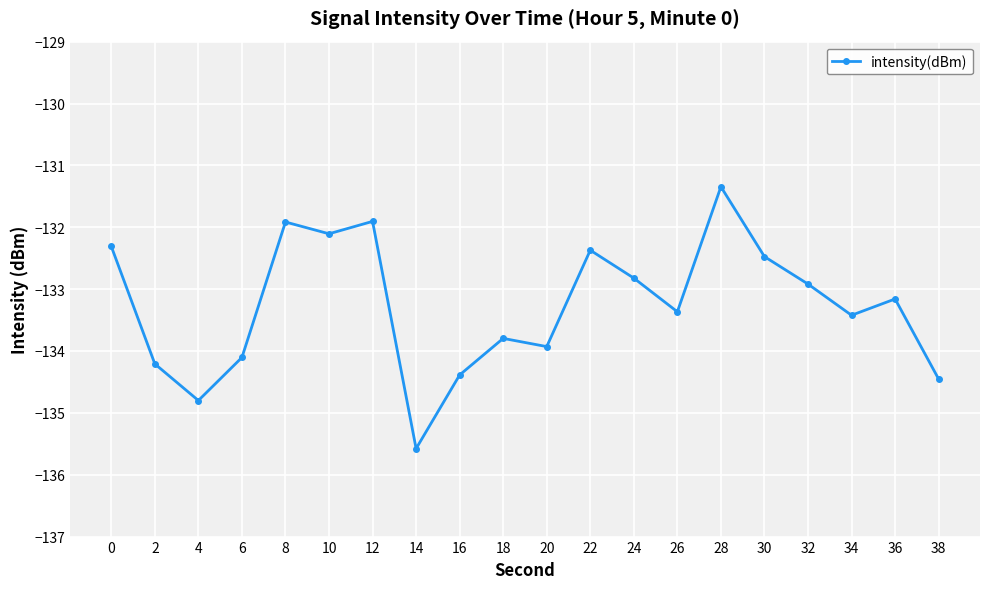

How many lines are shown in the chart?

1